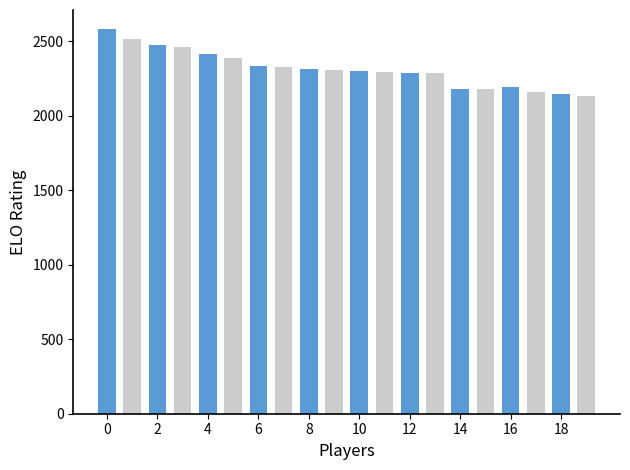

What is the average value?

2313